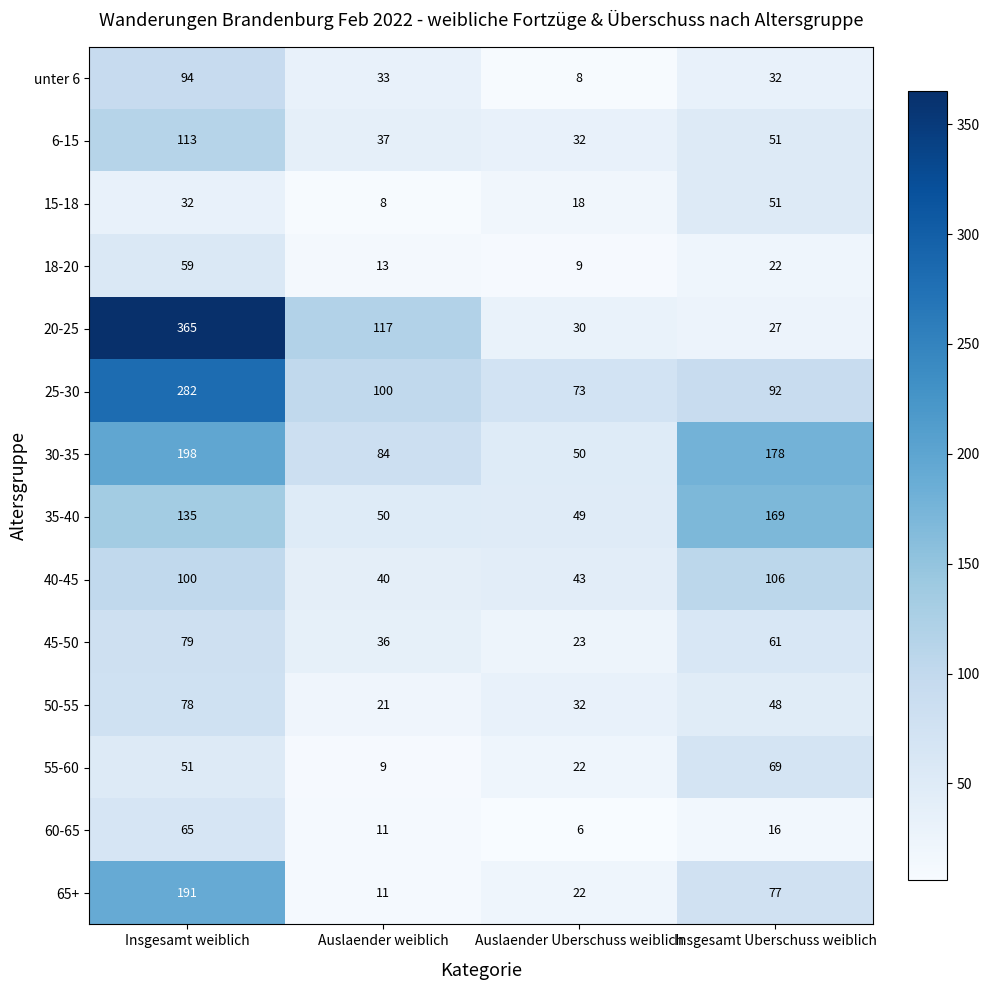

What is the spread (max minus min) of values at Auslaender weiblich?

109